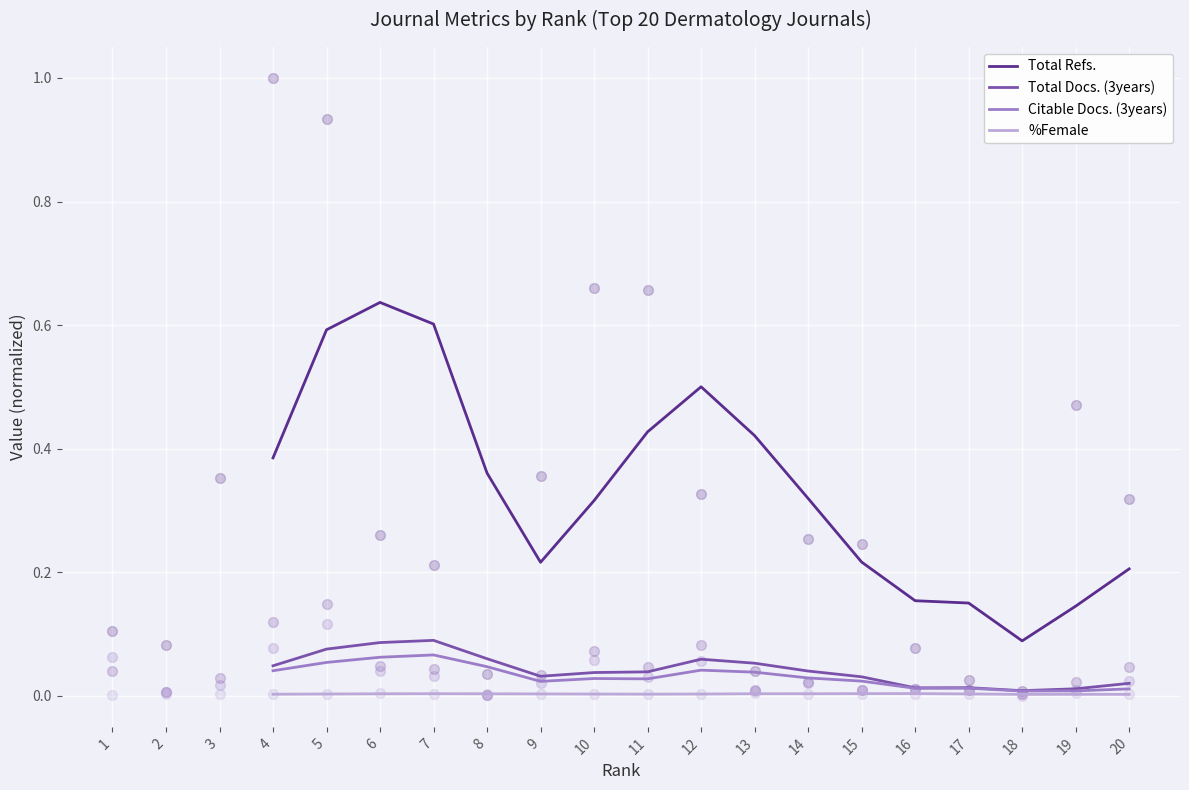

What are all the series names shown in the legend?

Total Refs., Total Docs. (3years), Citable Docs. (3years), %Female